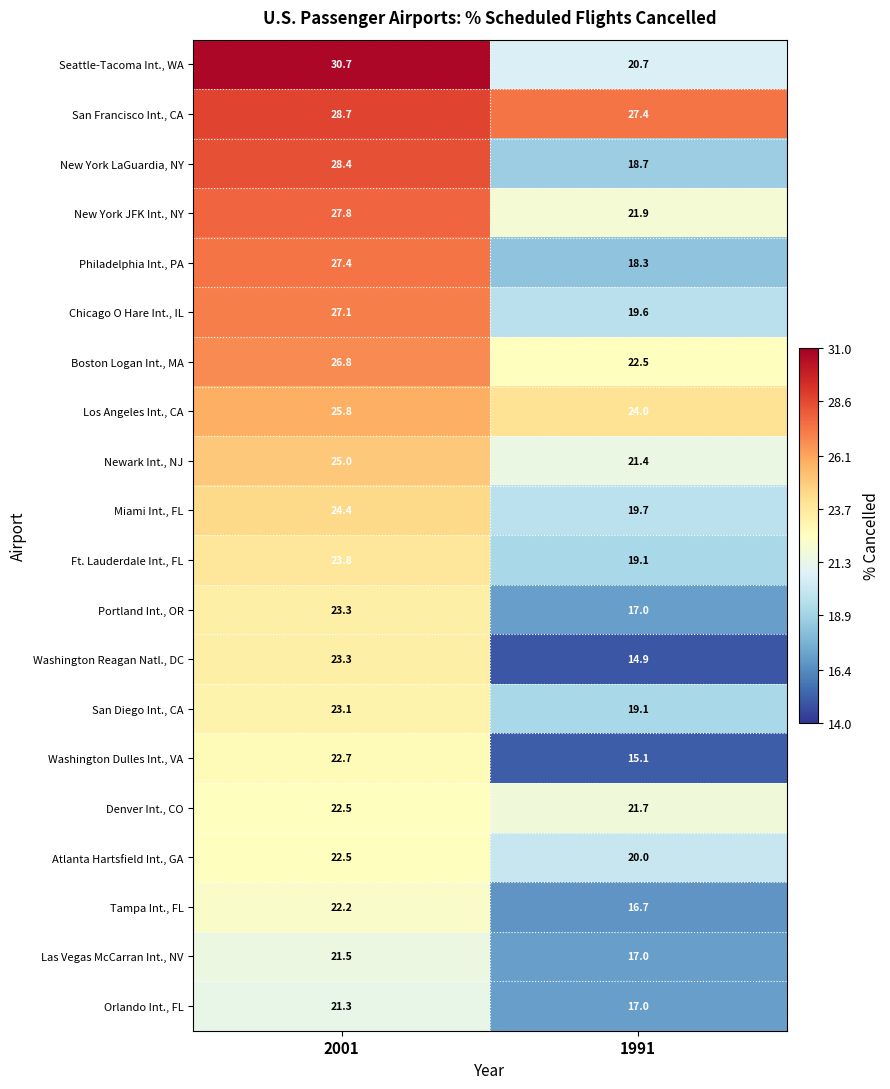

Rank the categories by Boston Logan Int., MA value from highest to lowest.

2001, 1991